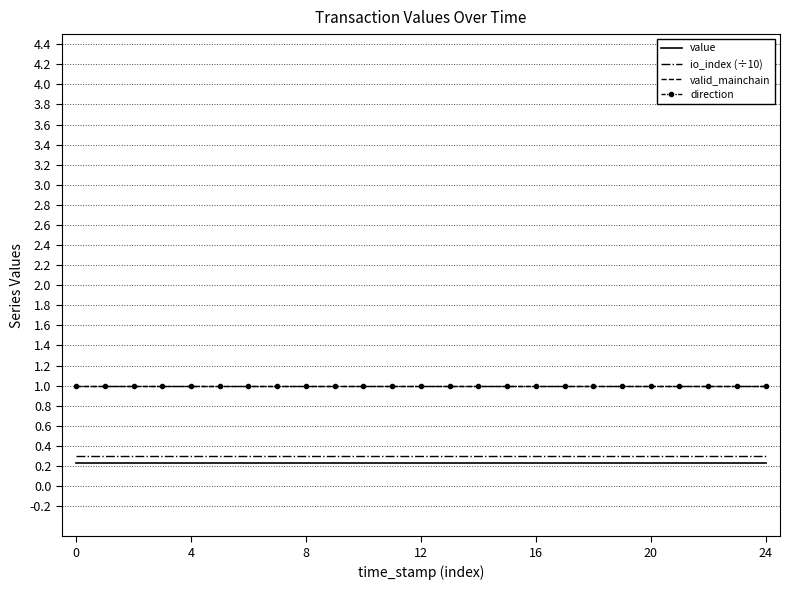

What is the label of the 14th point from the right?

11